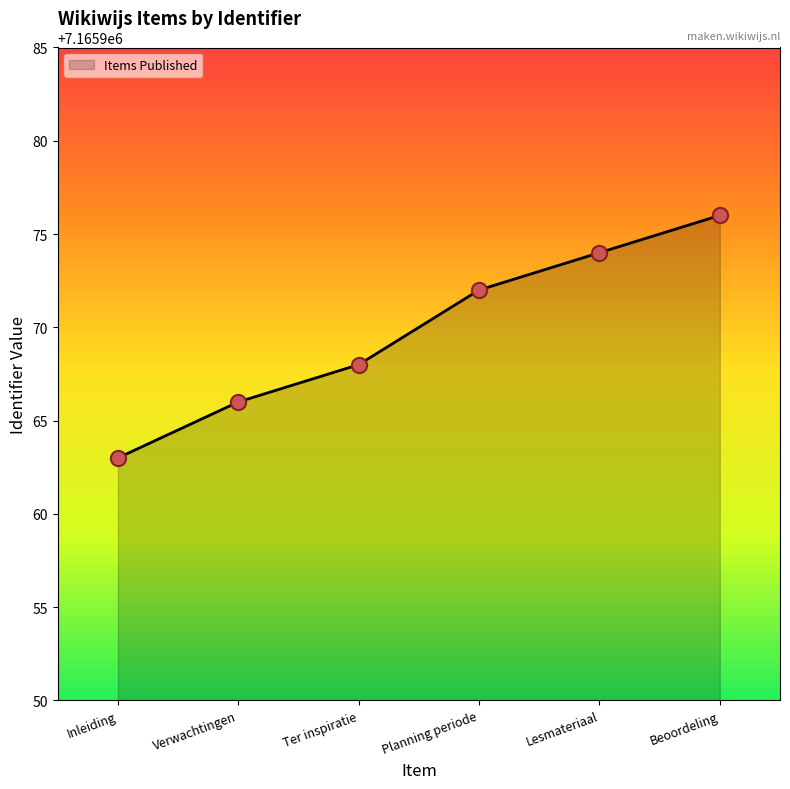

What is the change in value from Lesmateriaal to Beoordeling?

+2